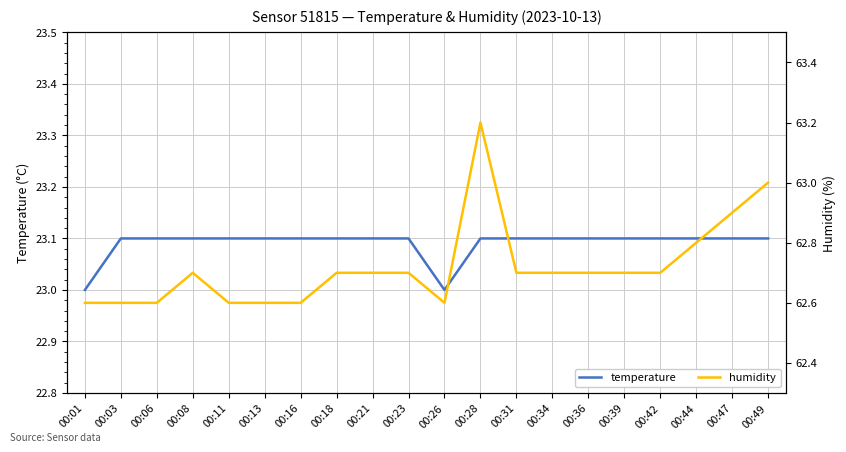

The value of temperature at 00:18 is 30.8. True or false?

False